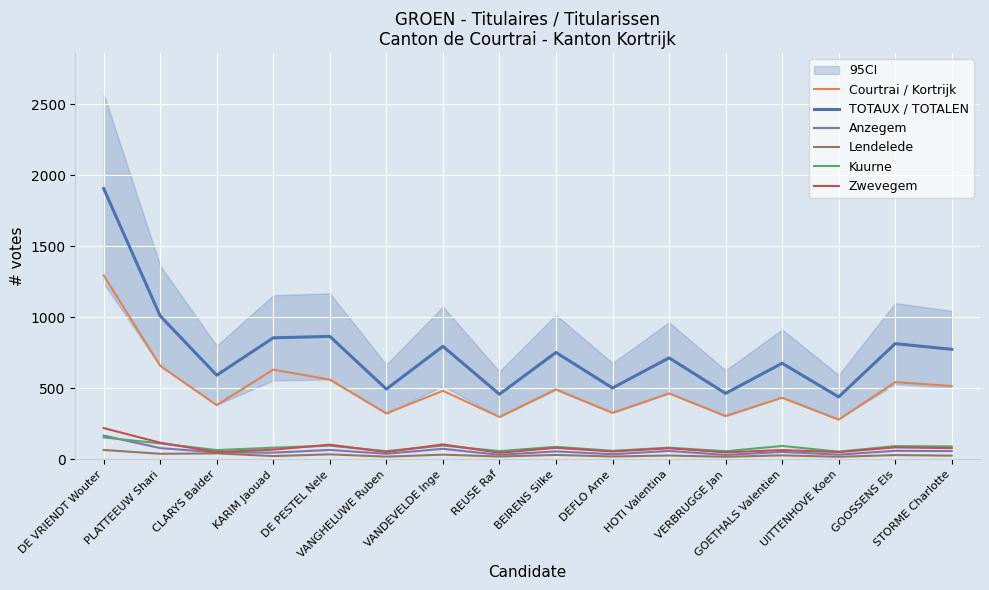

The value of Lendelede at KARIM Jaouad is 35. True or false?

False